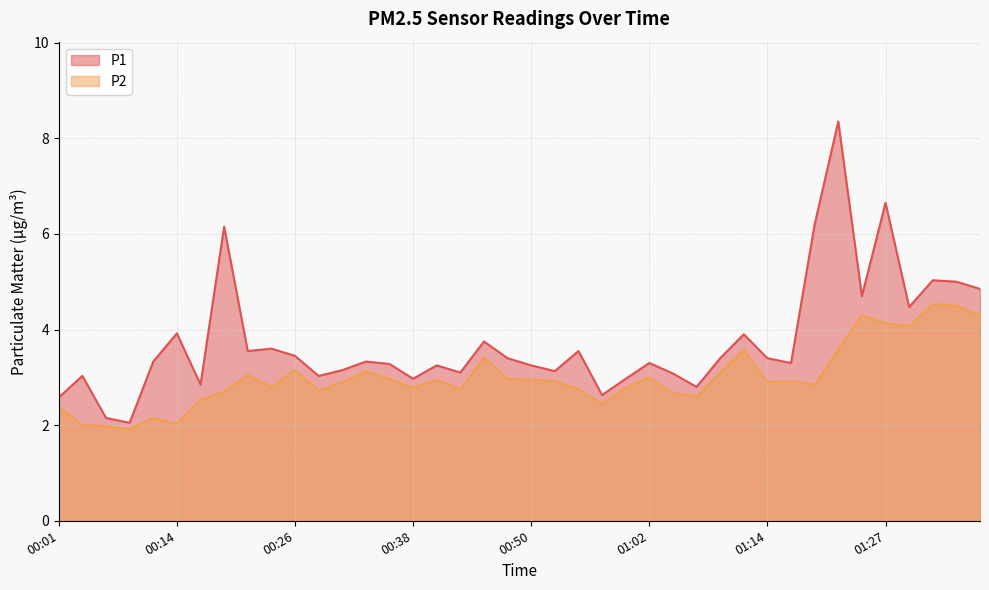

At which category is the sum across all series the highest?

01:22